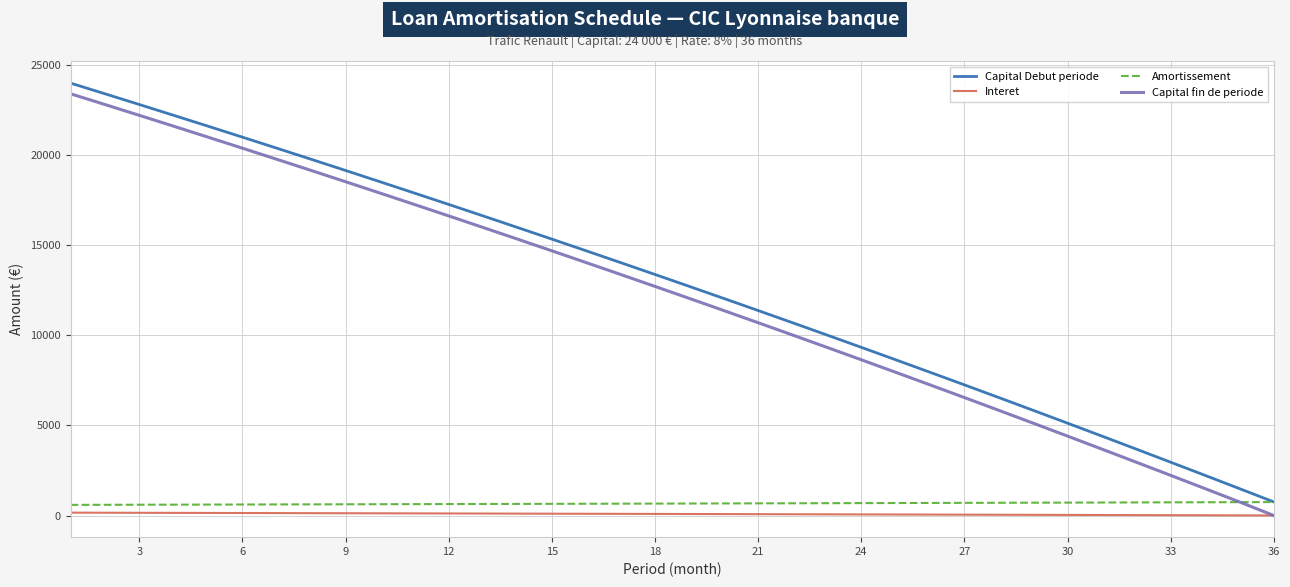

True or false: Capital Debut periode and Capital fin de periode intersect in this chart.

False